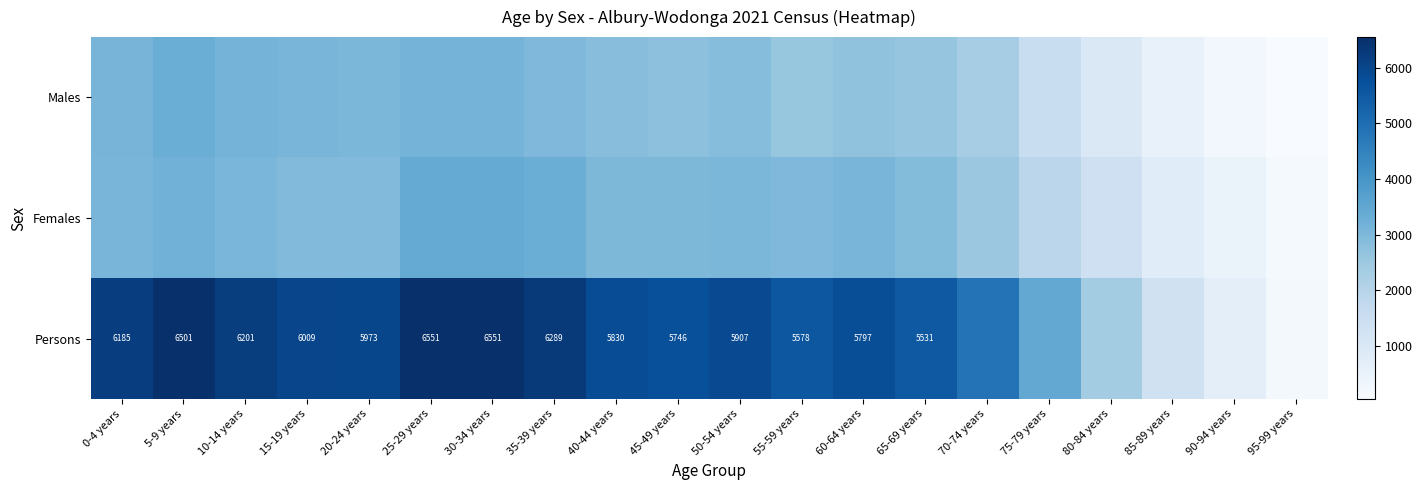

True or false: Persons has a value of 6009 at 15-19 years.

True